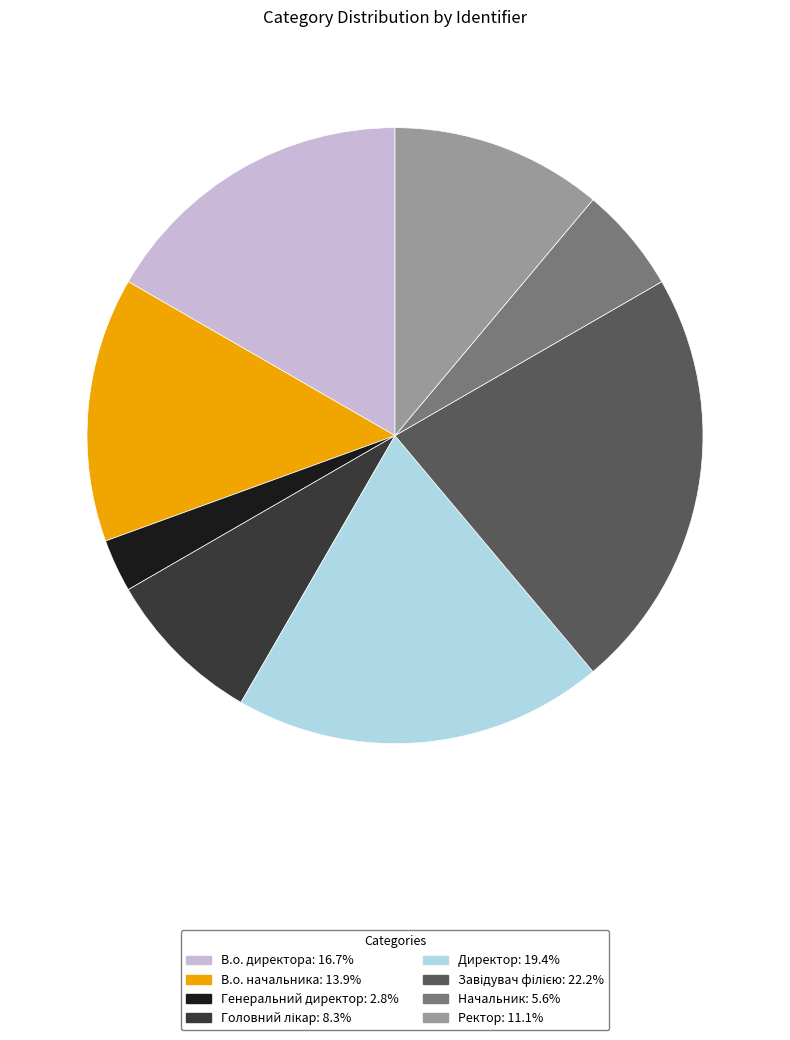

How many slices are in this pie chart?

8